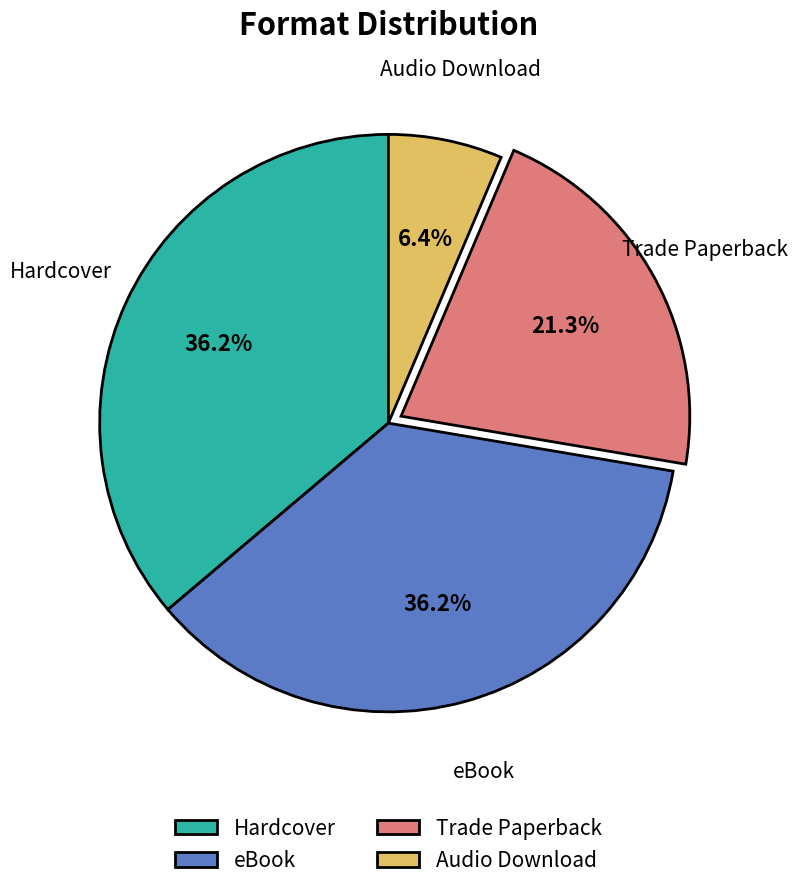

What percentage is NOT represented by Hardcover?

63.8%